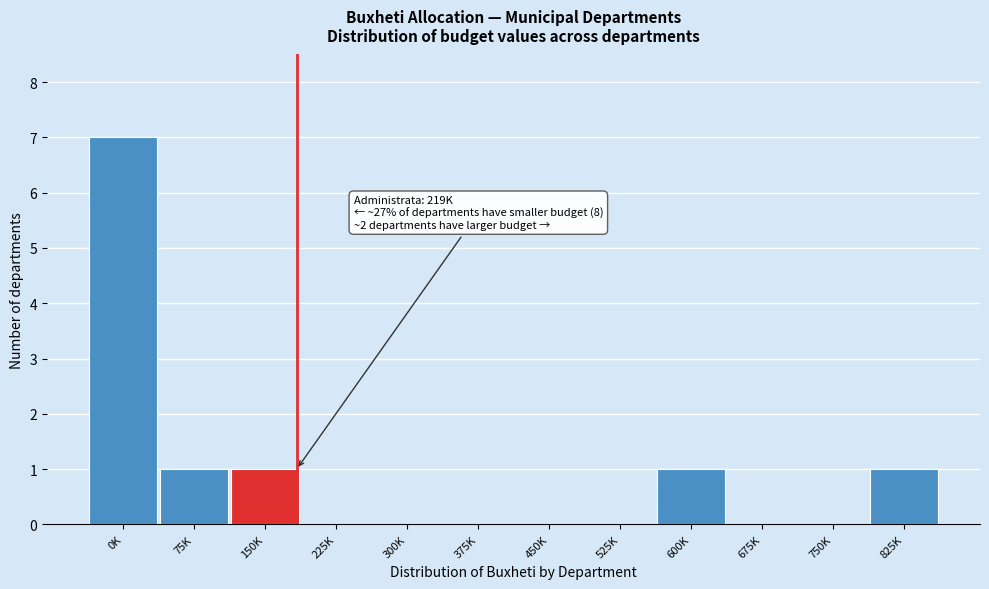

Reading right to left, list all the values displayed in this chart.

825K=1	750K=0	675K=0	600K=1	525K=0	450K=0	375K=0	300K=0	225K=0	150K=1	75K=1	0K=7